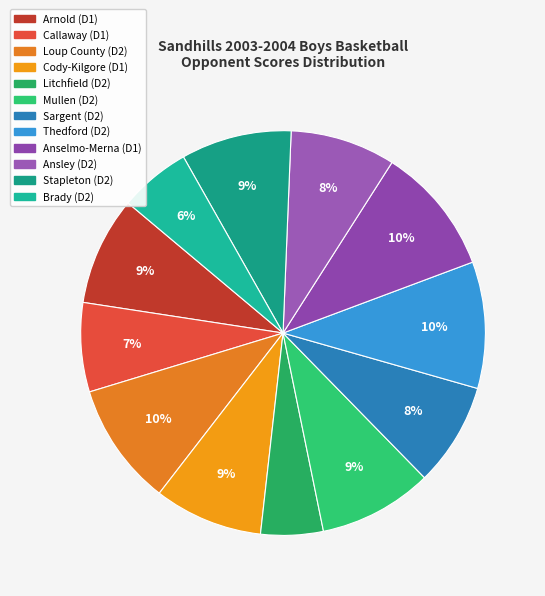

Is it true that Mullen (D2) is 9% of the pie?

True